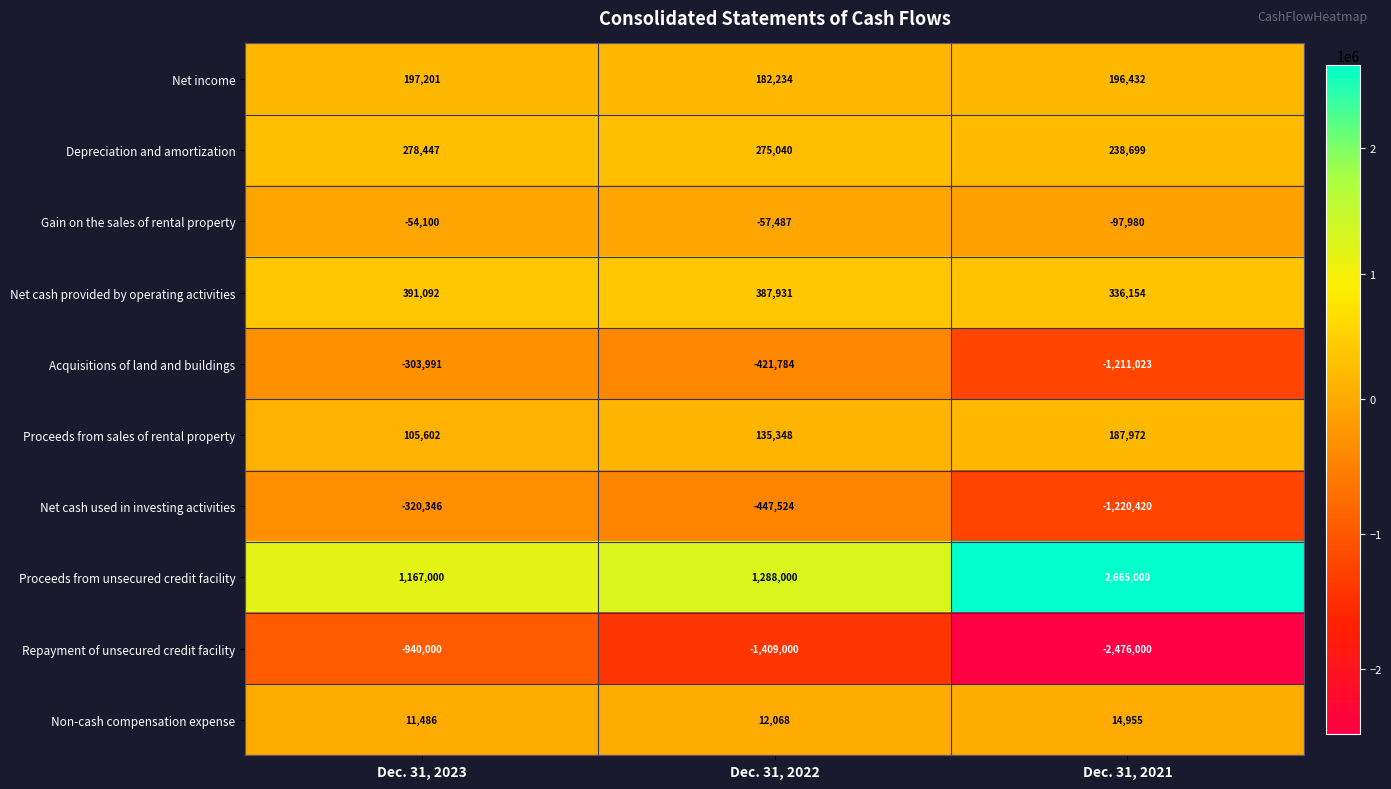

At which label does Depreciation and amortization first exceed 275040?

Dec. 31, 2023